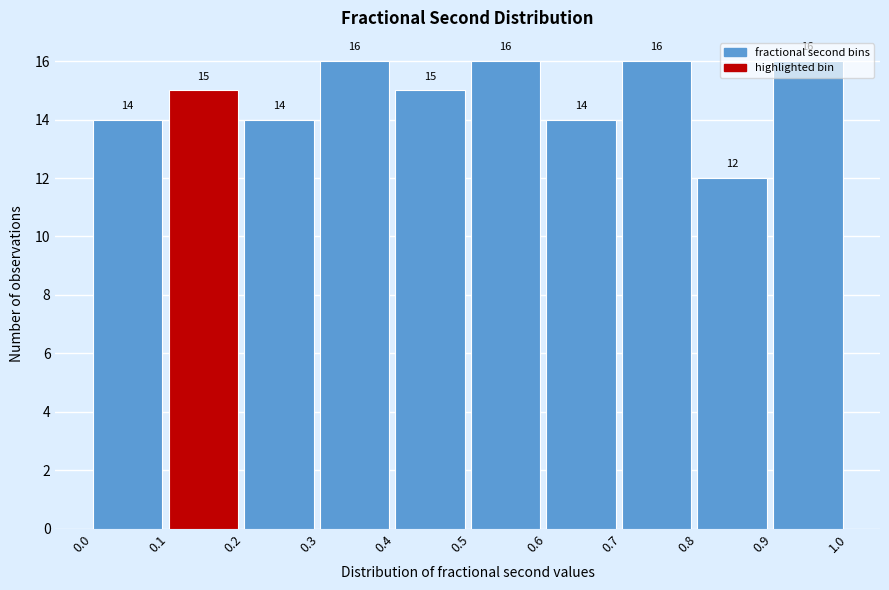

Reading left to right, list every bar in this chart as the range it spans on the x-axis followed by its height.

0.0 to 0.1: 14
0.1 to 0.2: 15
0.2 to 0.3: 14
0.3 to 0.4: 16
0.4 to 0.5: 15
0.5 to 0.6: 16
0.6 to 0.7: 14
0.7 to 0.8: 16
0.8 to 0.9: 12
0.9 to 1.0: 16